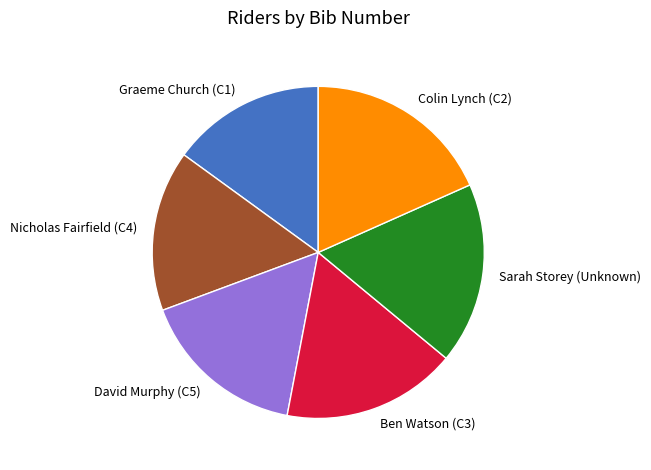

Which slice is the smallest?

Graeme Church (C1)